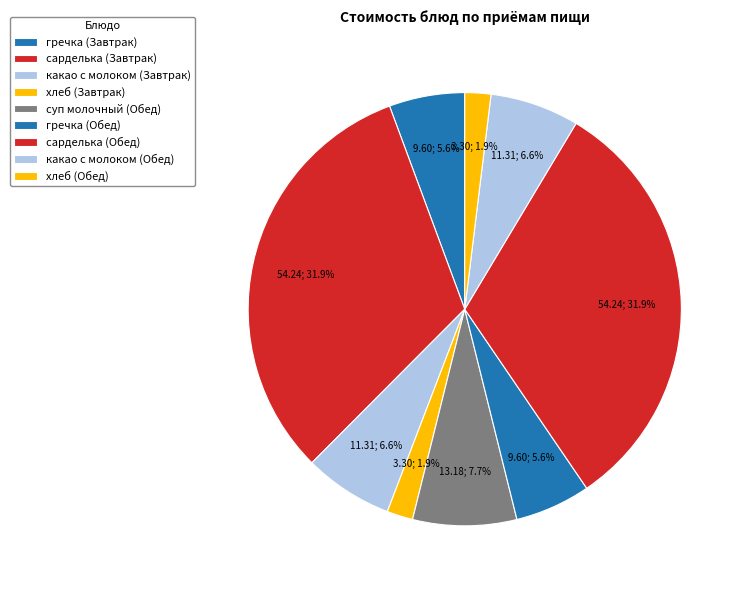

To the nearest percent, what percentage of the pie is сарделька (Обед)?

32%